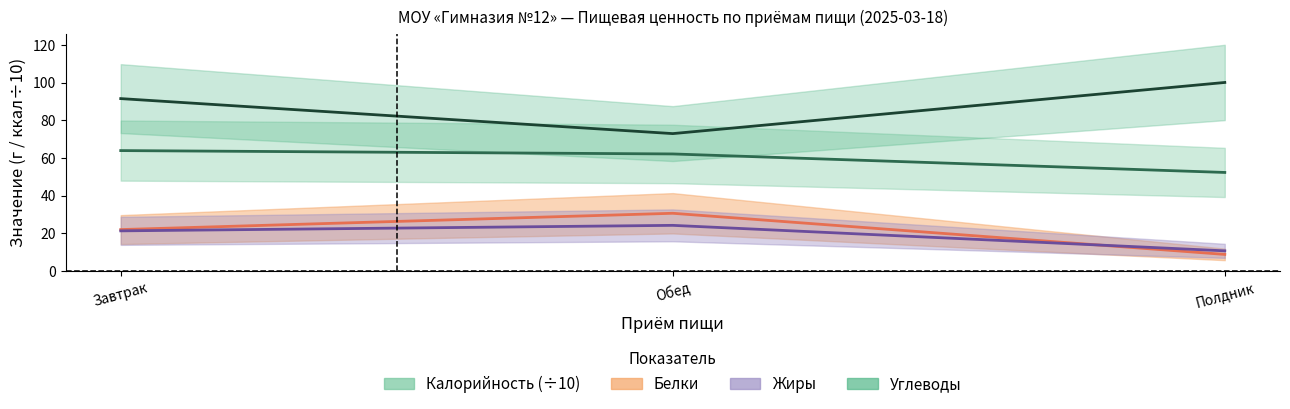

Does the chart have visible grid lines?

No